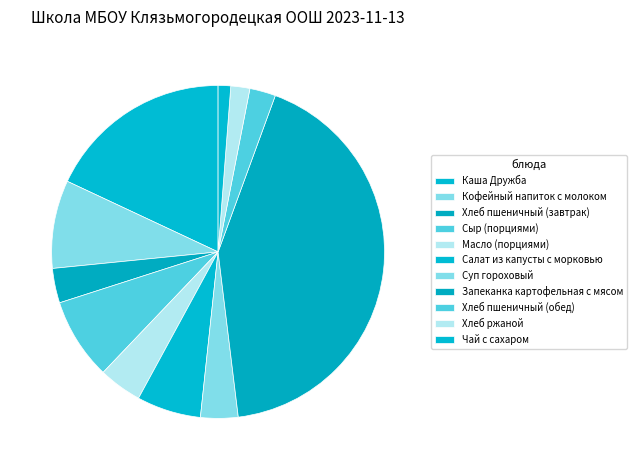

Is there any slice that represents more than half of the pie?

No